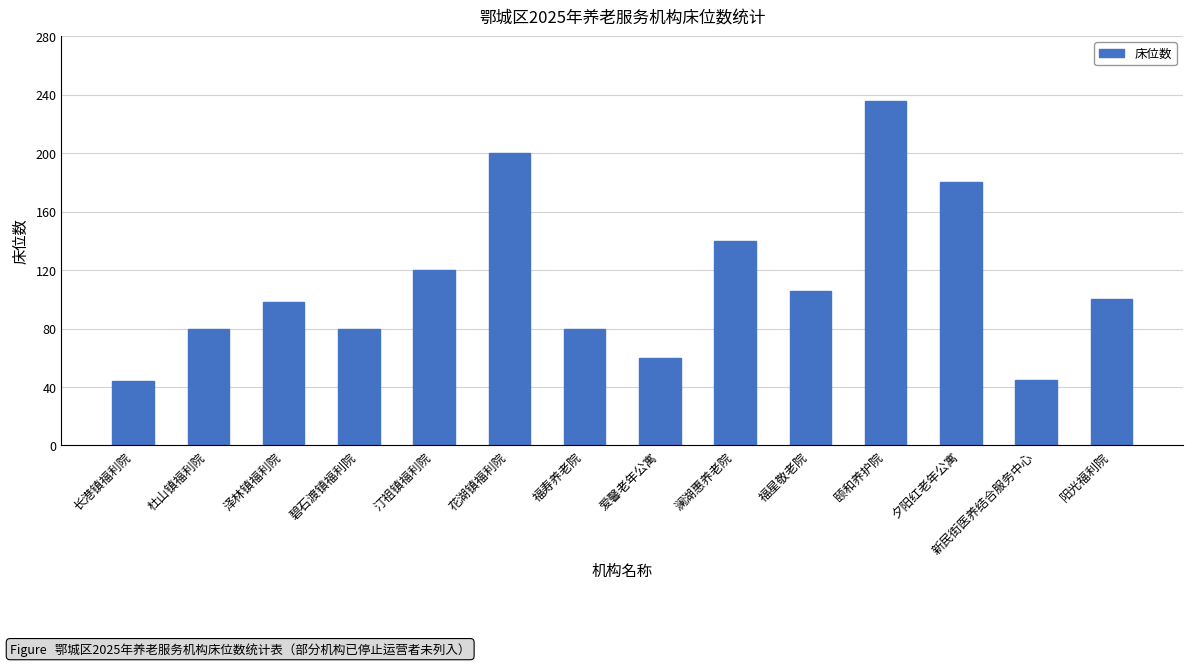

What is the difference between the maximum and minimum values?

192